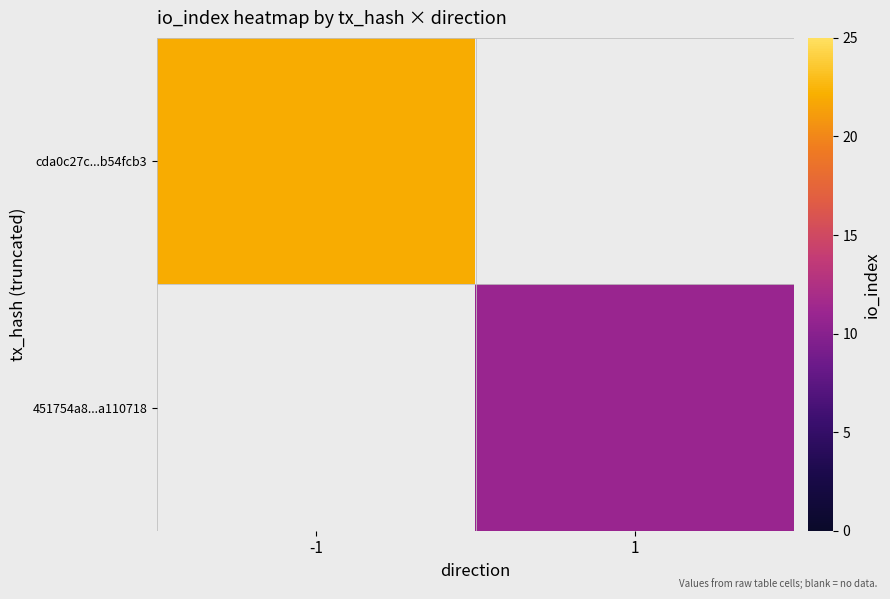

At which label is cda0c27c...b54fcb3 closest to 22?

-1